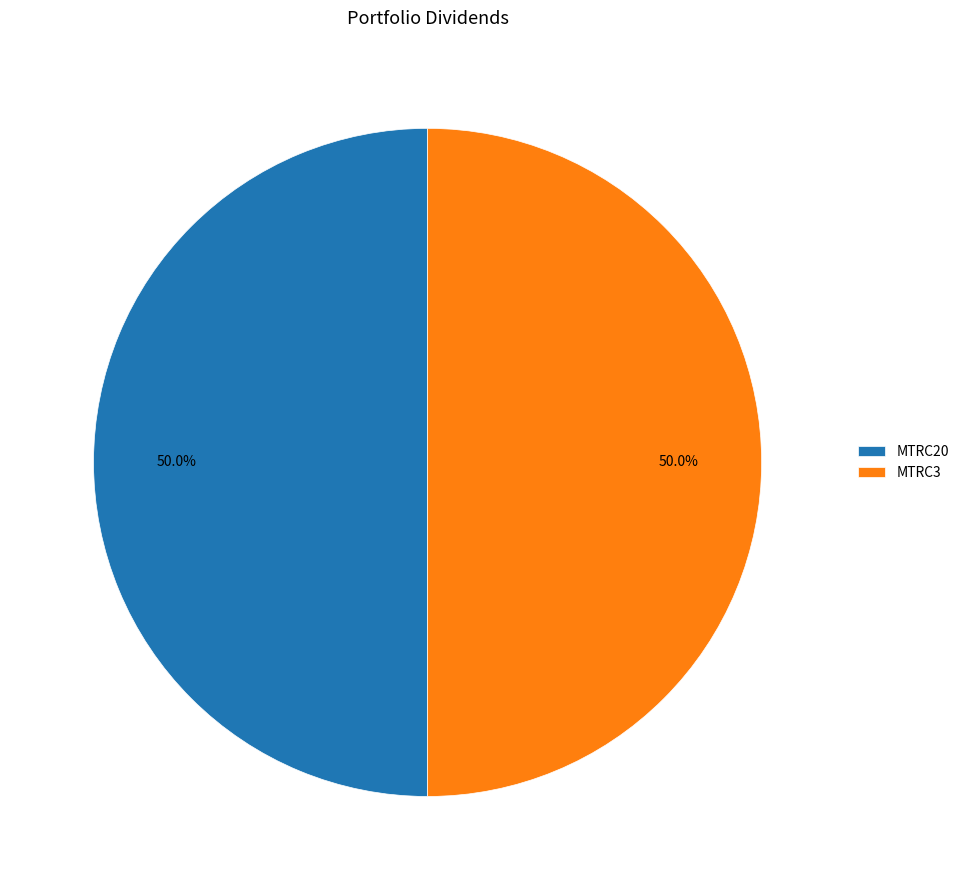

What percentage do MTRC3 and MTRC20 together represent?

100.0%